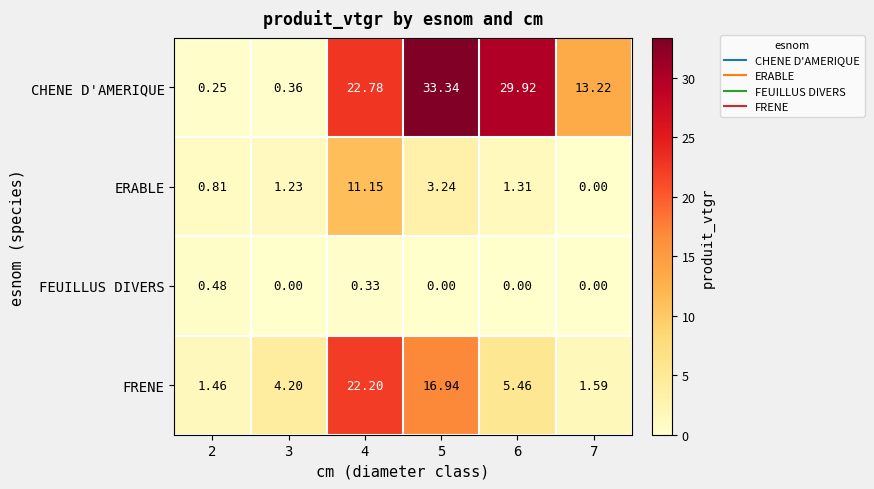

List the series in order of their peak value, lowest first.

FEUILLUS DIVERS, ERABLE, FRENE, CHENE D'AMERIQUE